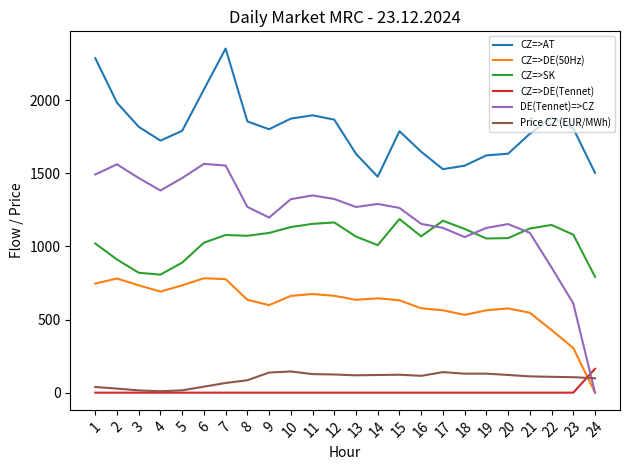

Which series changed the most between 7 and 8?

CZ=>AT